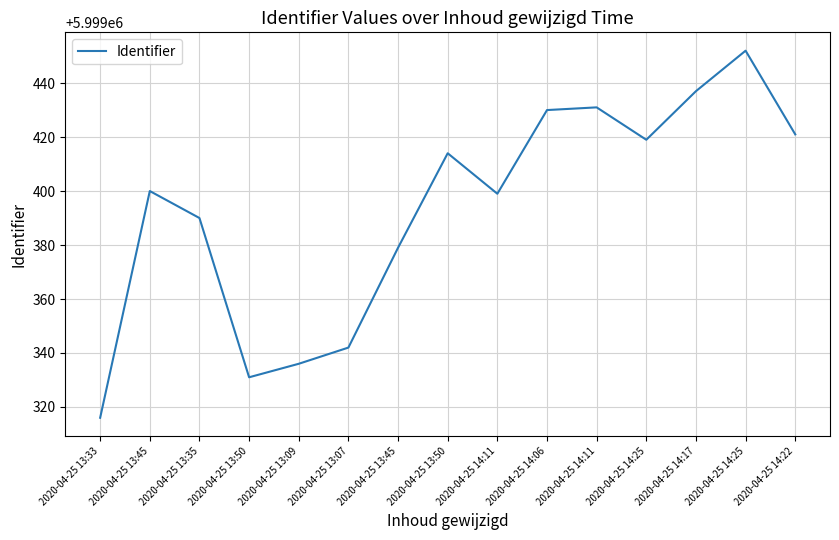

Between 2020-04-25 14:25 and 2020-04-25 13:07, which is larger?

2020-04-25 14:25